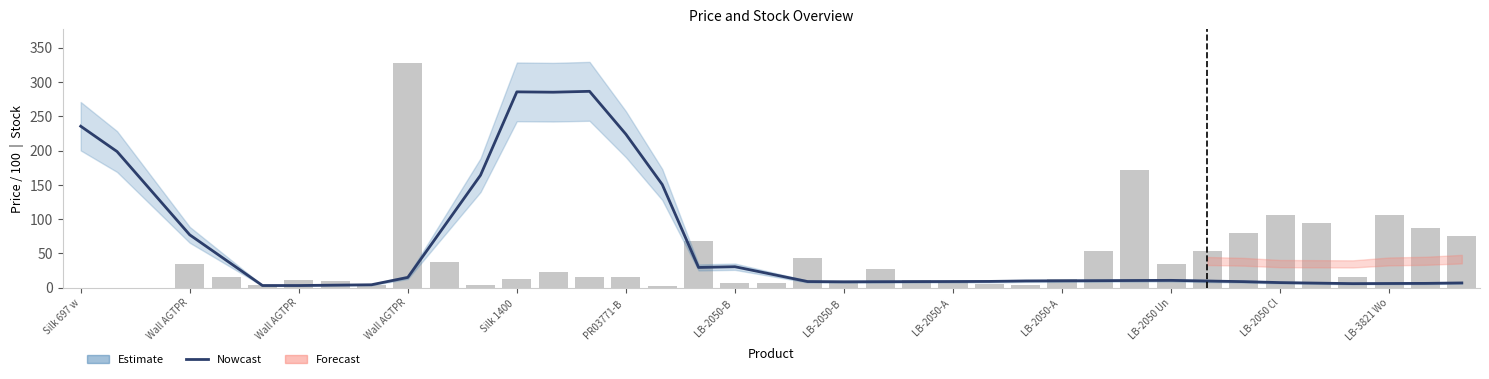

Reading left to right, list all the values displayed in this chart.

Nowcast: 235.6	198.7	137.9	77.1	40.2	3.2	3.2	3.7	4.3	15.0	89.6	164.1	285.8	285.3	286.6	224.0	150.6	29.5	30.6	19.8	9.0	8.6	8.8	8.9	9.0	9.2	9.8	10.1	10.3	10.5	10.7	9.7	8.8	7.4	6.7	5.9	6.1	6.3	6.9
Залишок: 0.0	0.0	0.0	34.0	15.0	4.0	11.0	10.0	4.0	328.0	38.0	4.0	13.0	23.0	16.0	15.0	2.0	68.0	7.0	7.0	43.0	9.0	27.0	11.0	9.0	6.0	4.0	13.0	54.0	172.0	34.0	53.0	80.0	106.0	94.0	15.0	106.0	87.0	75.0